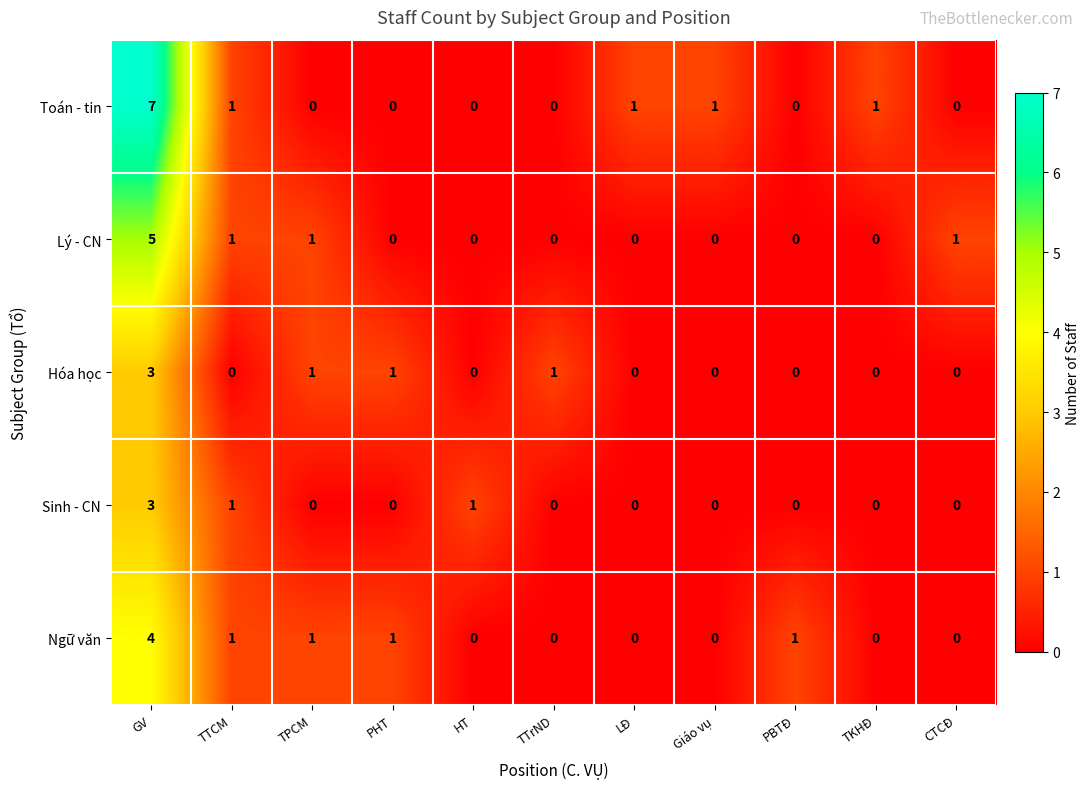

Which category has the highest value in the Sinh - CN series?

GV